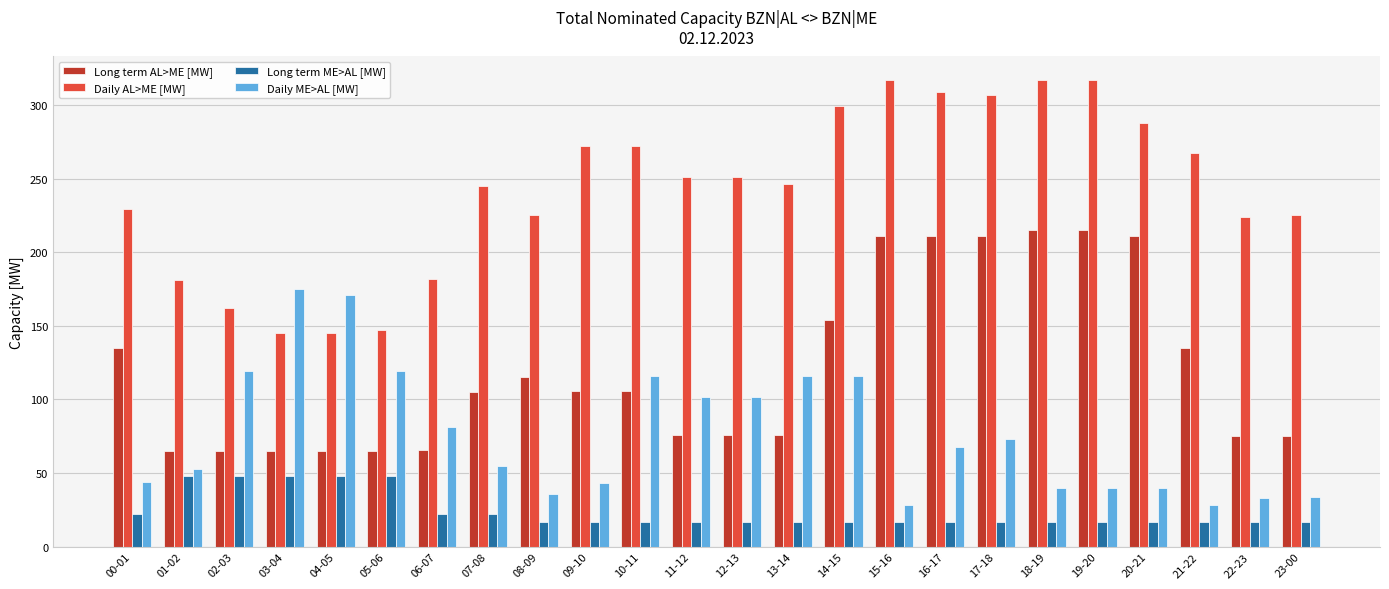

Rank the series at 18-19 from lowest to highest value.

Long term ME>AL [MW], Daily ME>AL [MW], Long term AL>ME [MW], Daily AL>ME [MW]